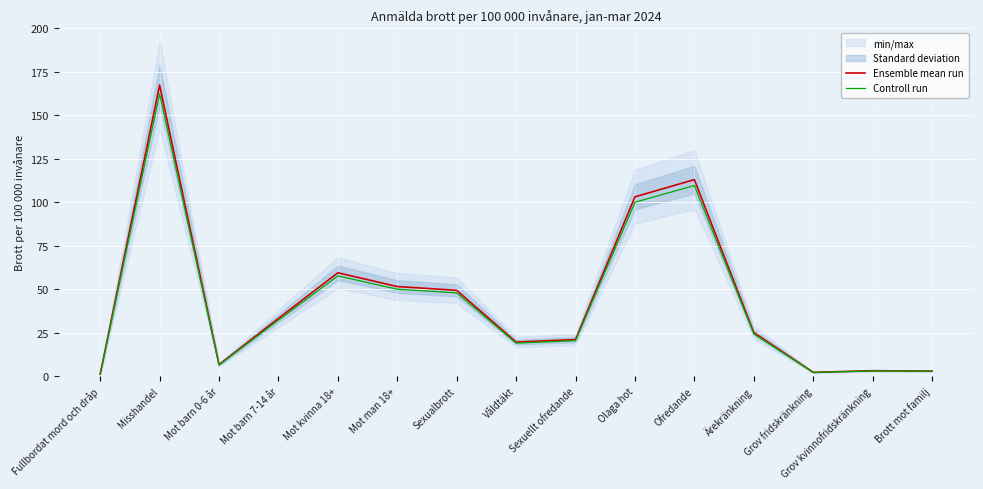

True or false: Controll run and Ensemble mean run cross at least once.

False